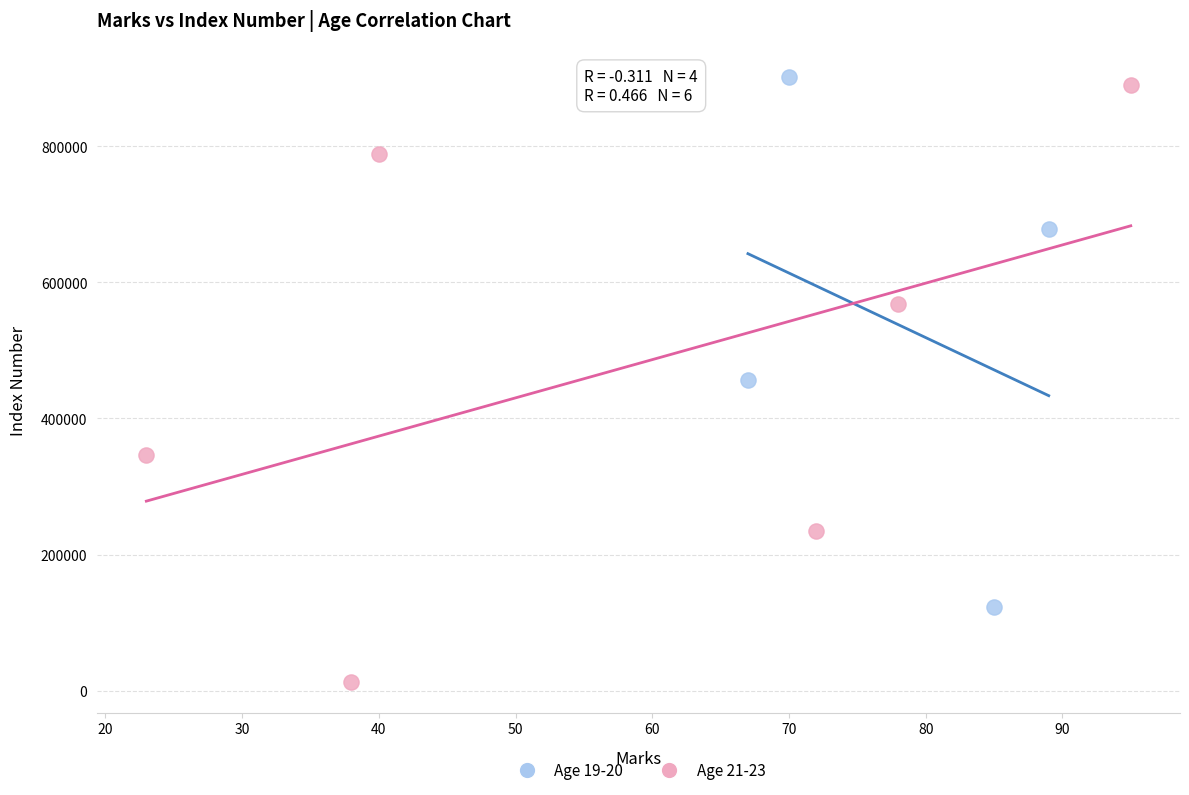

Which series reaches the minimum Y coordinate?

Age 21-23